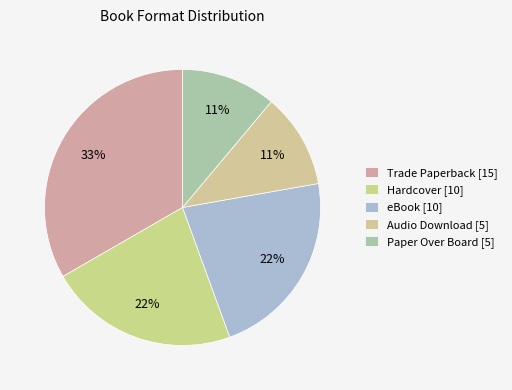

The eBook slice represents 17% of the pie. True or false?

False